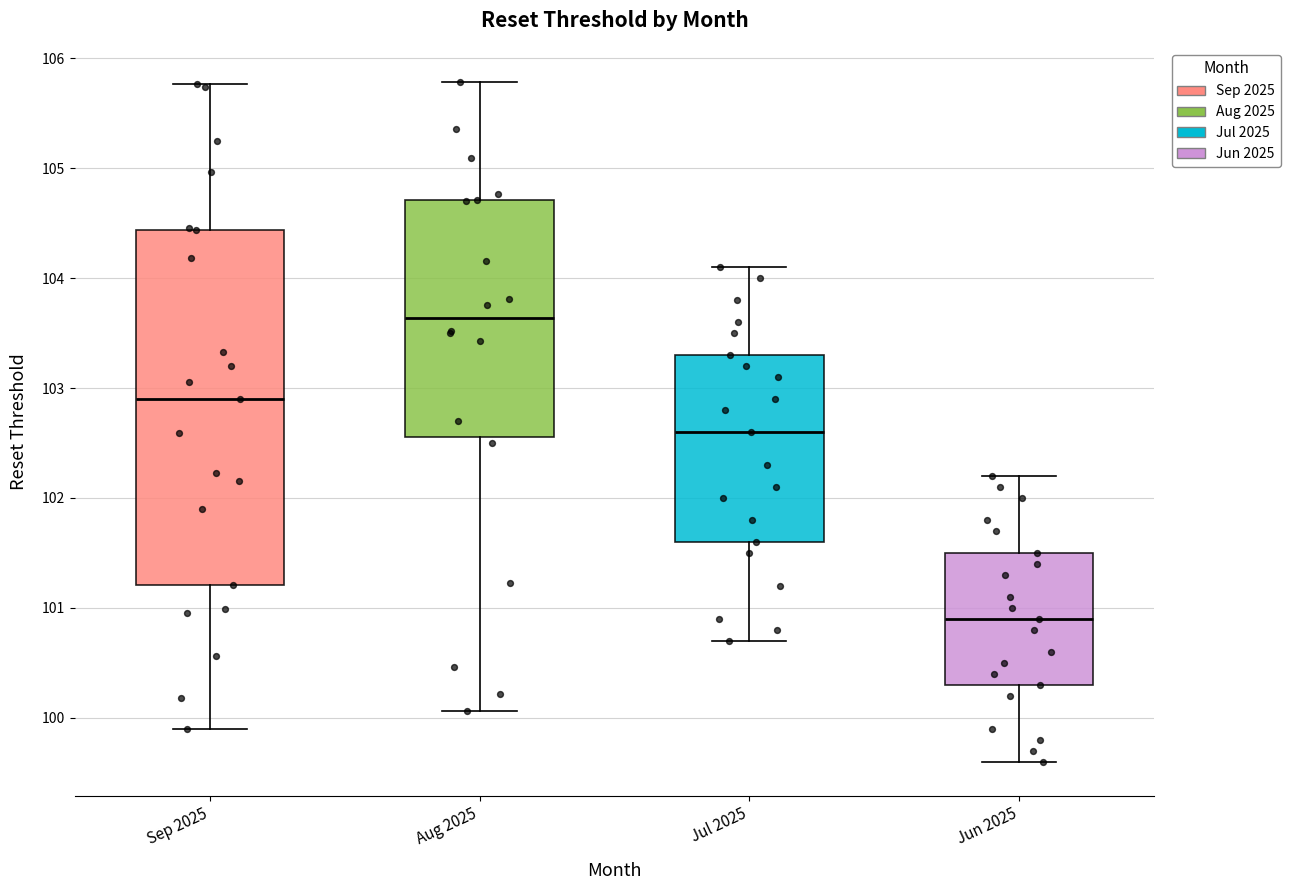

Reading left to right, transcribe this box plot: for each box, give where its median line is, the range the box spans, and where its two whiskers end, as read against the y-axis. The values are not printed on the chart, so give them approximately, as read against the axis.

Sep 2025: median 102.9, box 101.2 to 104.4, whiskers 99.9 to 105.8
Aug 2025: median 103.6, box 102.6 to 104.7, whiskers 100.1 to 105.8
Jul 2025: median 102.6, box 101.6 to 103.3, whiskers 100.7 to 104.1
Jun 2025: median 100.9, box 100.3 to 101.5, whiskers 99.6 to 102.2